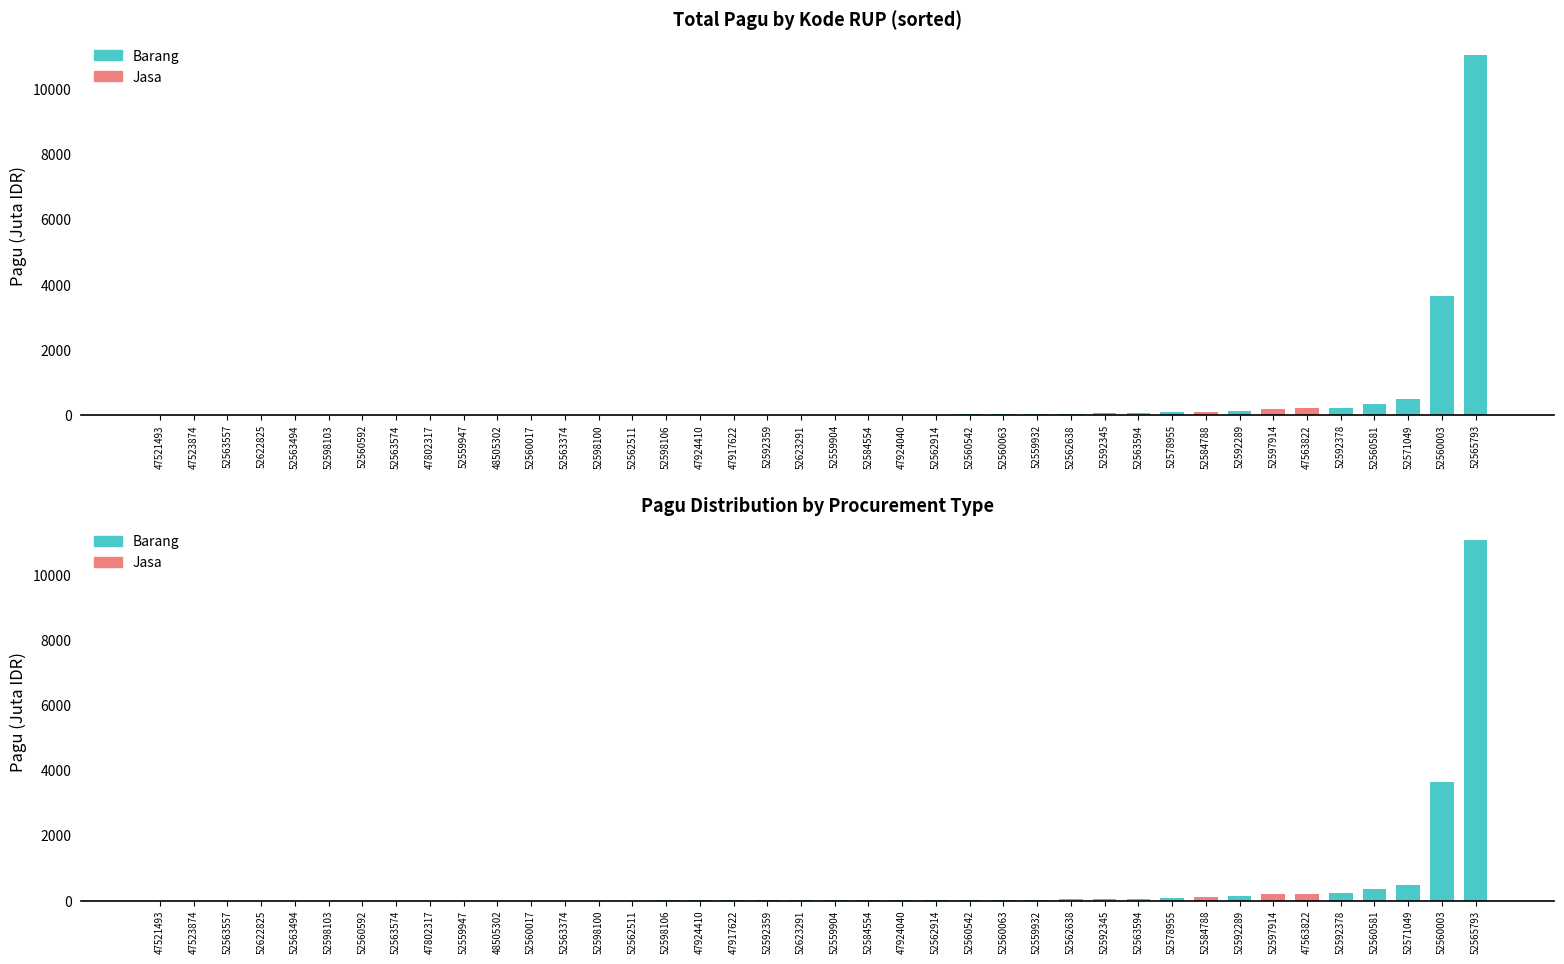

How many values exceed 10?

21